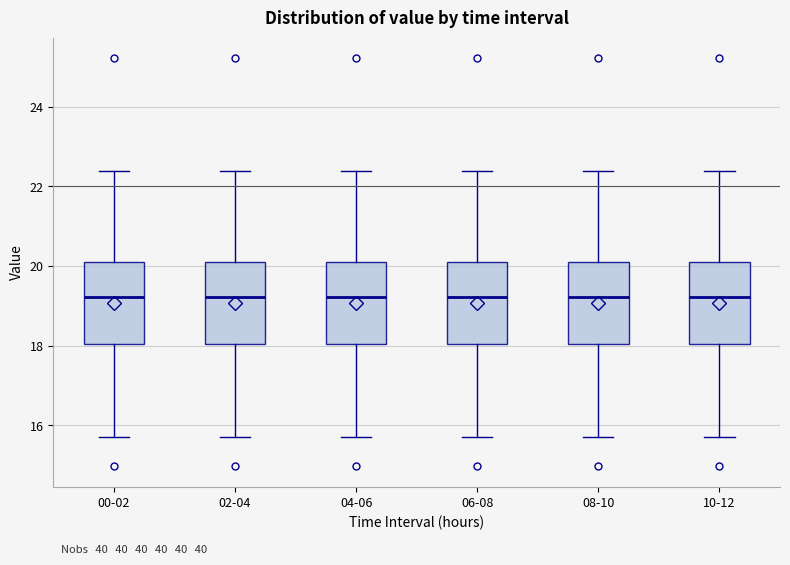

Reading left to right, read every box against the y-axis: the position of its median line, the range the box covers, and the ends of its whiskers. The values are not printed on the chart, so give them approximately, as read against the axis.

00-02: median 19.2, box 18.0 to 20.2, whiskers 15.8 to 22.4
02-04: median 19.2, box 18.0 to 20.2, whiskers 15.8 to 22.4
04-06: median 19.2, box 18.0 to 20.2, whiskers 15.8 to 22.4
06-08: median 19.2, box 18.0 to 20.2, whiskers 15.8 to 22.4
08-10: median 19.2, box 18.0 to 20.2, whiskers 15.8 to 22.4
10-12: median 19.2, box 18.0 to 20.2, whiskers 15.8 to 22.4